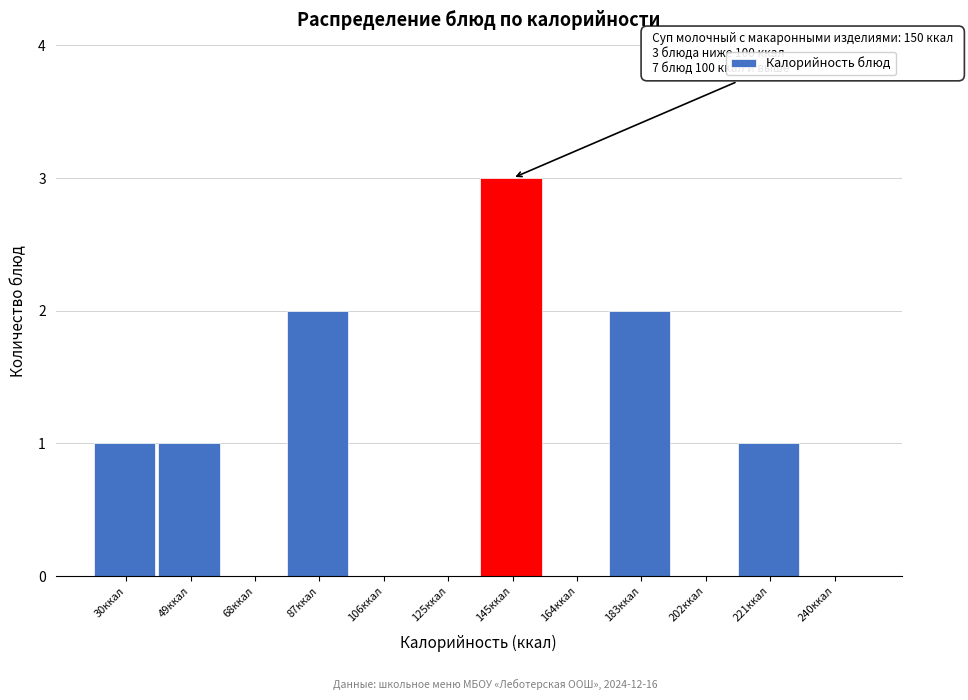

Reading right to left, list all the values displayed in this chart.

240ккал=0	221ккал=1	202ккал=0	183ккал=2	164ккал=0	145ккал=3	125ккал=0	106ккал=0	87ккал=2	68ккал=0	49ккал=1	30ккал=1